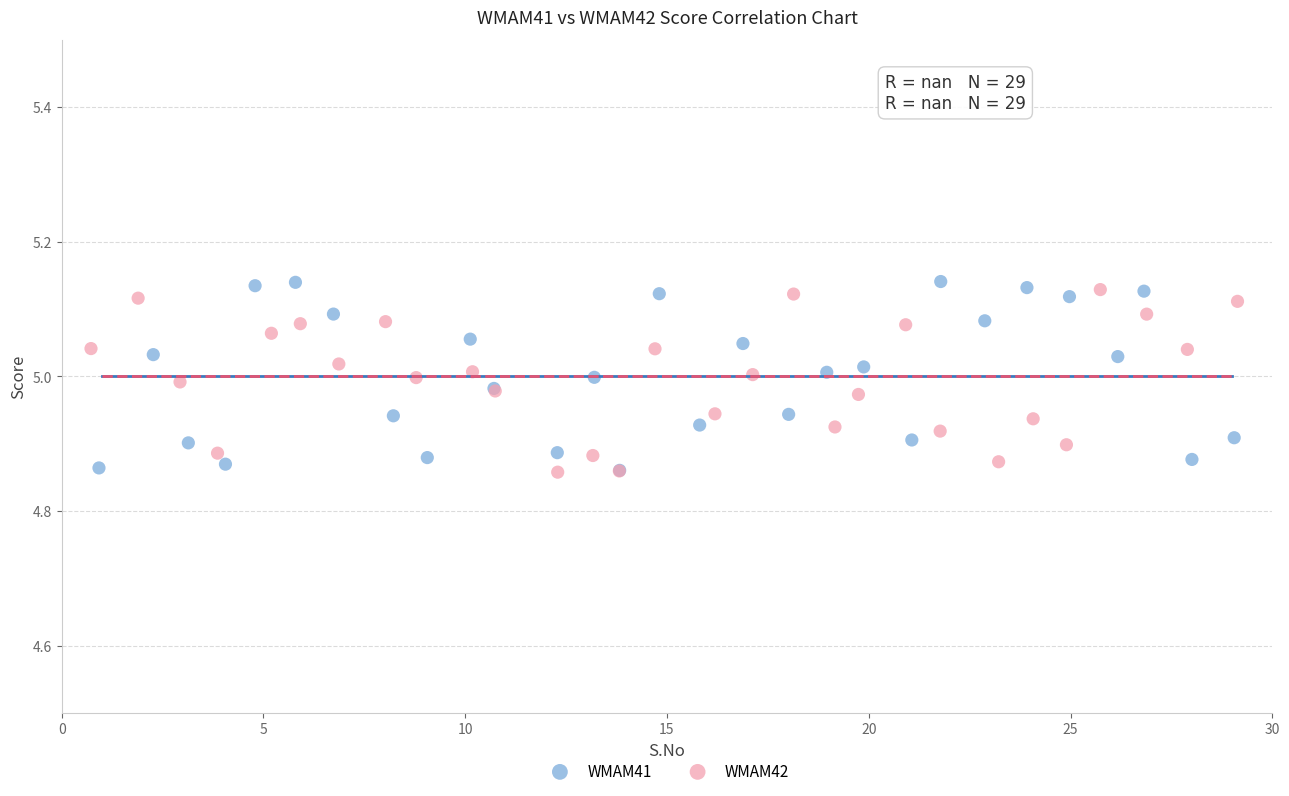

What are all the series names shown in the legend?

WMAM41, WMAM42